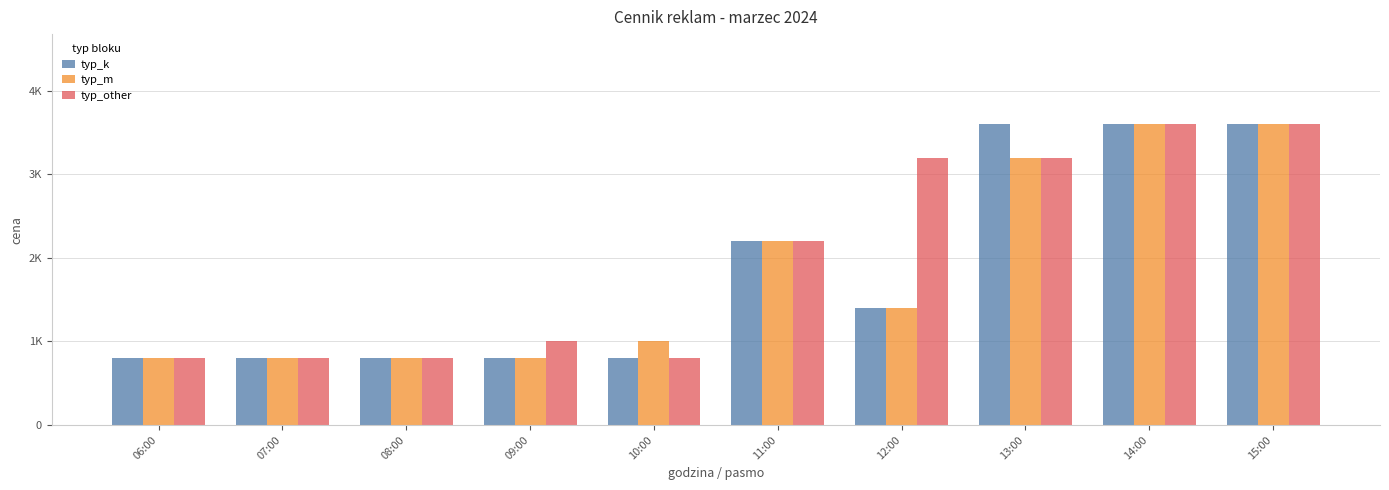

Are the bars grouped side by side (vs. stacked)?

Yes